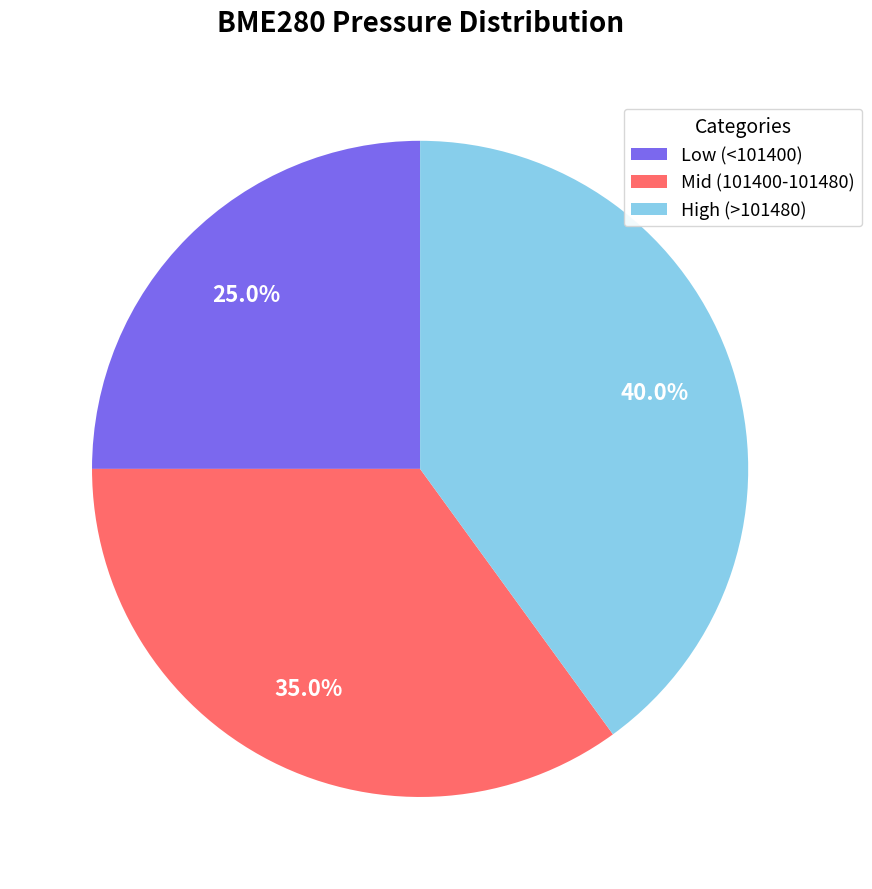

Approximately how many times larger is the value at High (>101480) compared to Mid (101400-101480)?

1.1